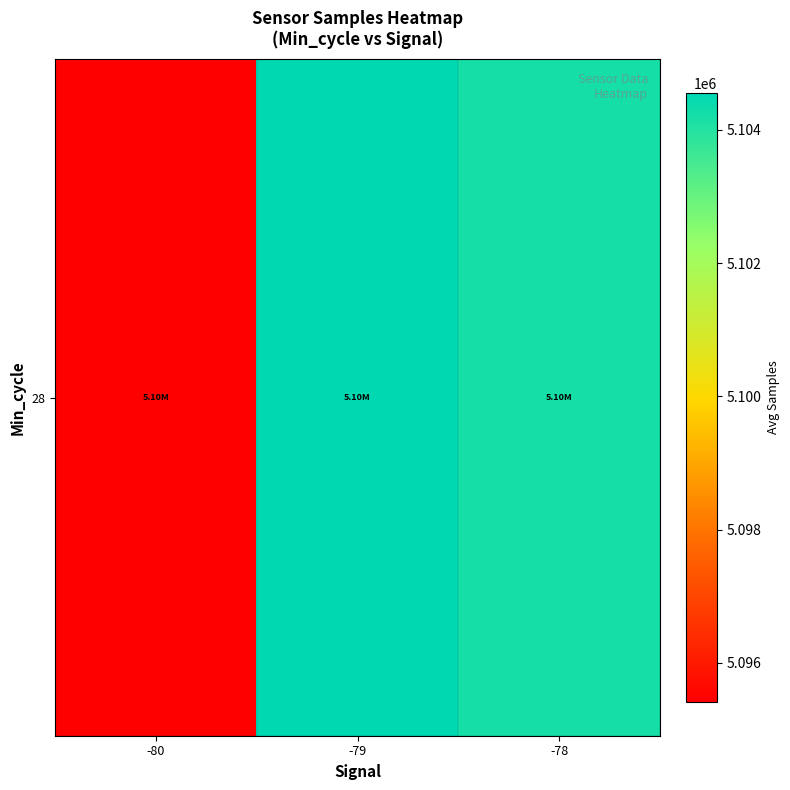

What is the average value?

5101392.8